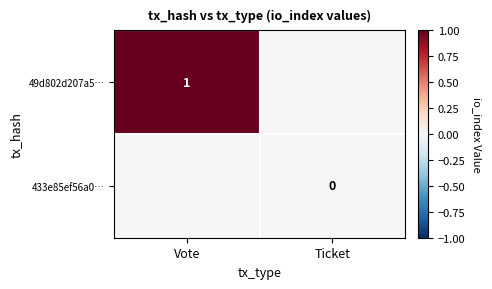

True or false: 49d802d207a5… has a value of 1 at Vote.

True